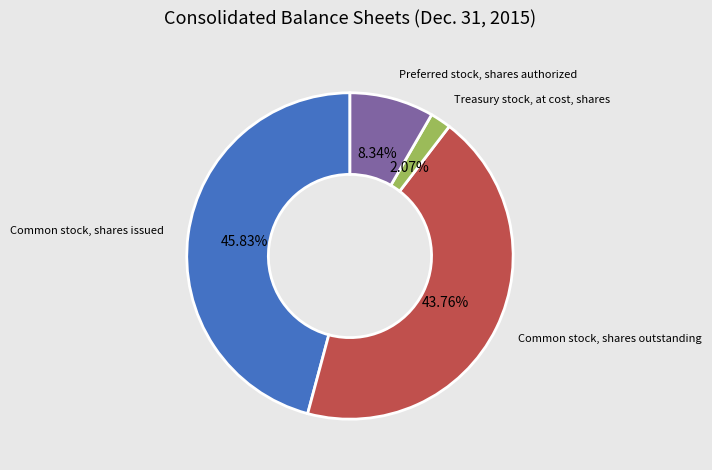

Does any single category account for the majority?

No